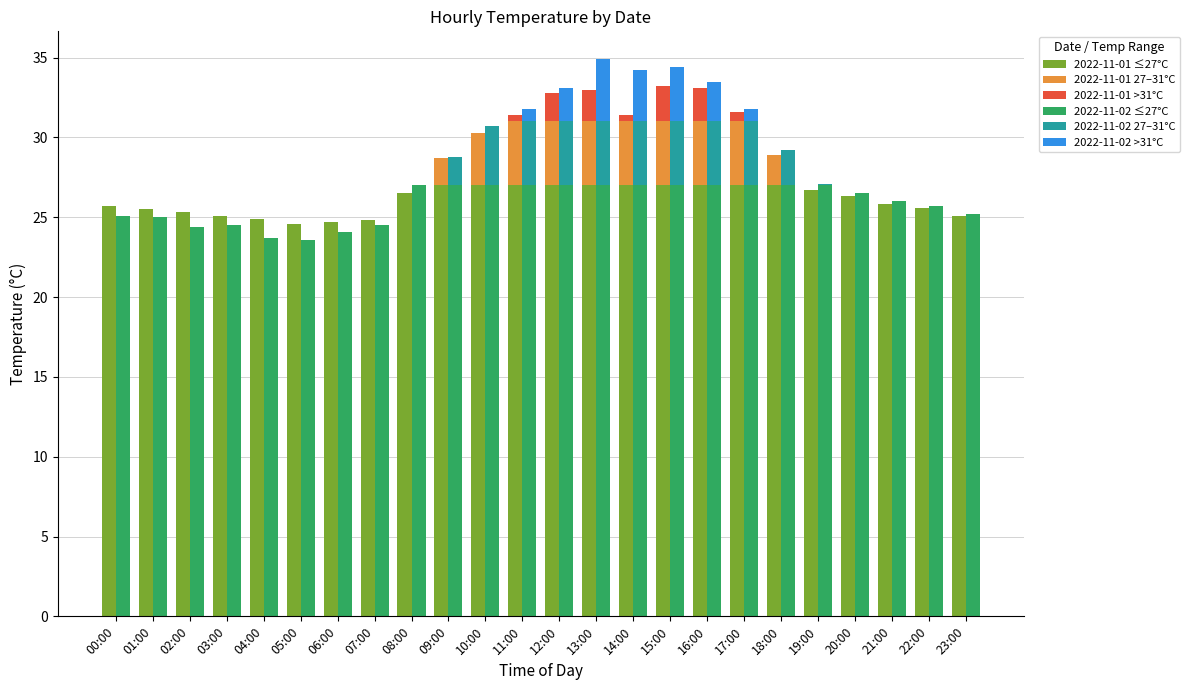

Count the number of categories in the chart.

24